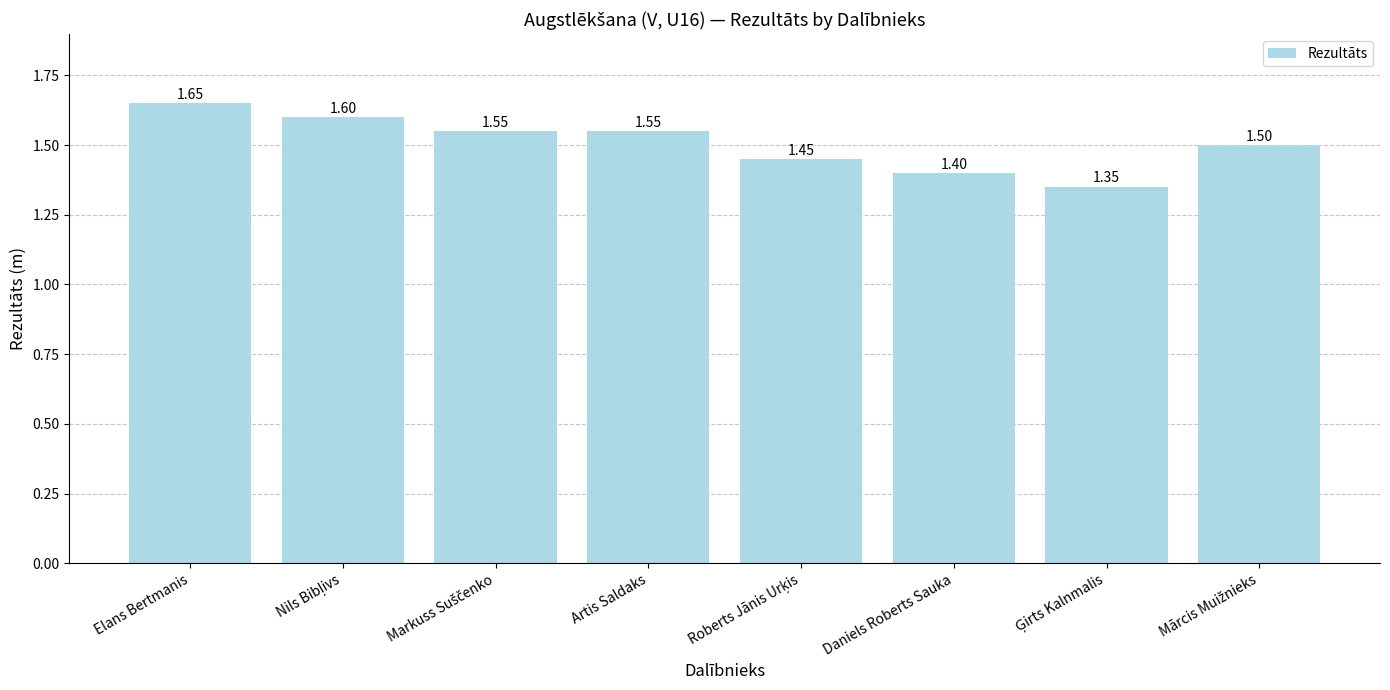

Count the number of categories in the chart.

8